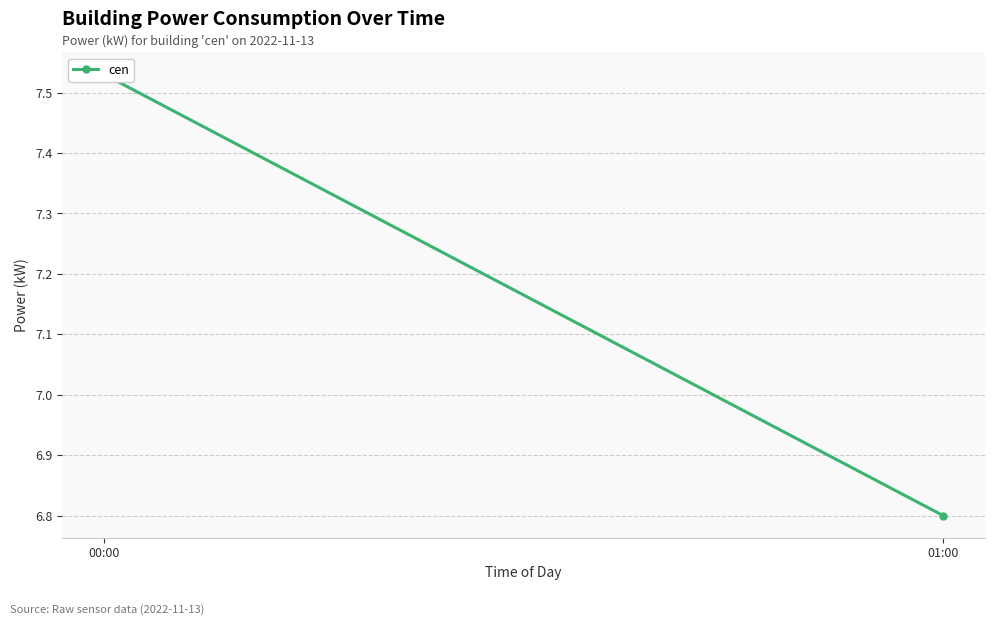

What is the sum of all values?

14.3